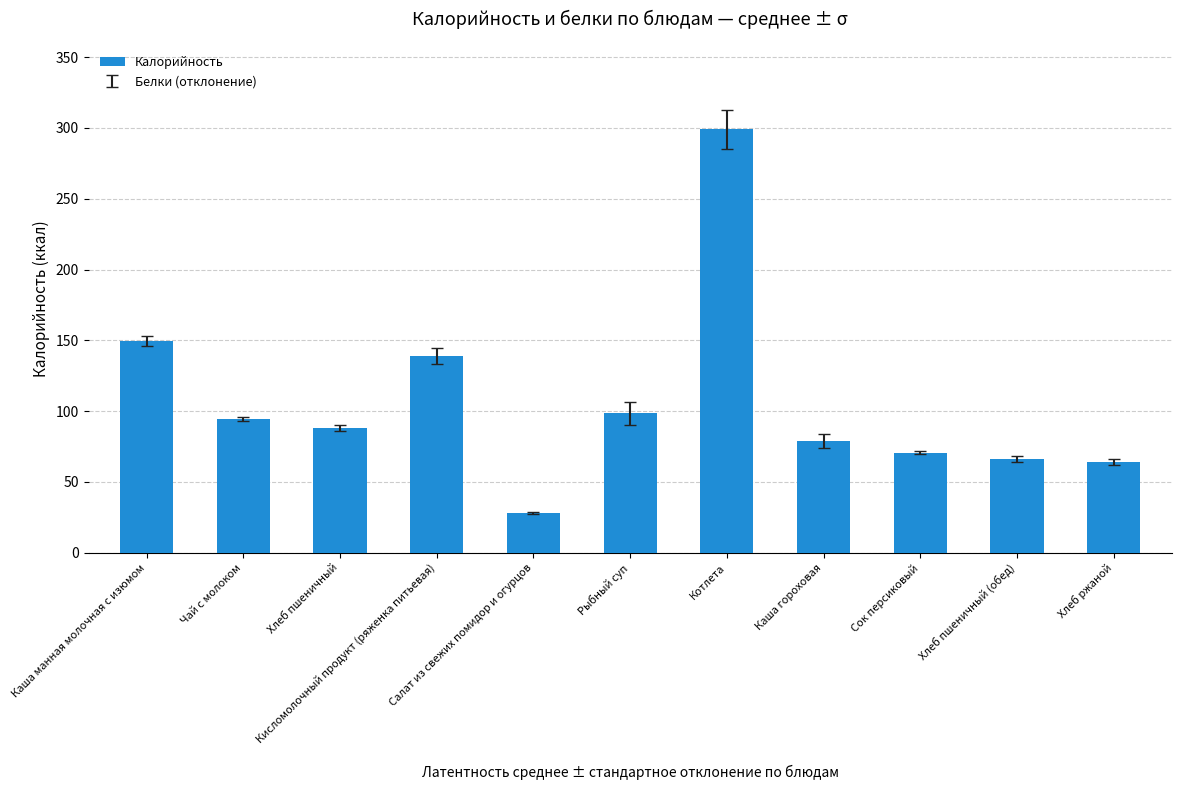

Which label corresponds to the largest value in the chart?

Котлета